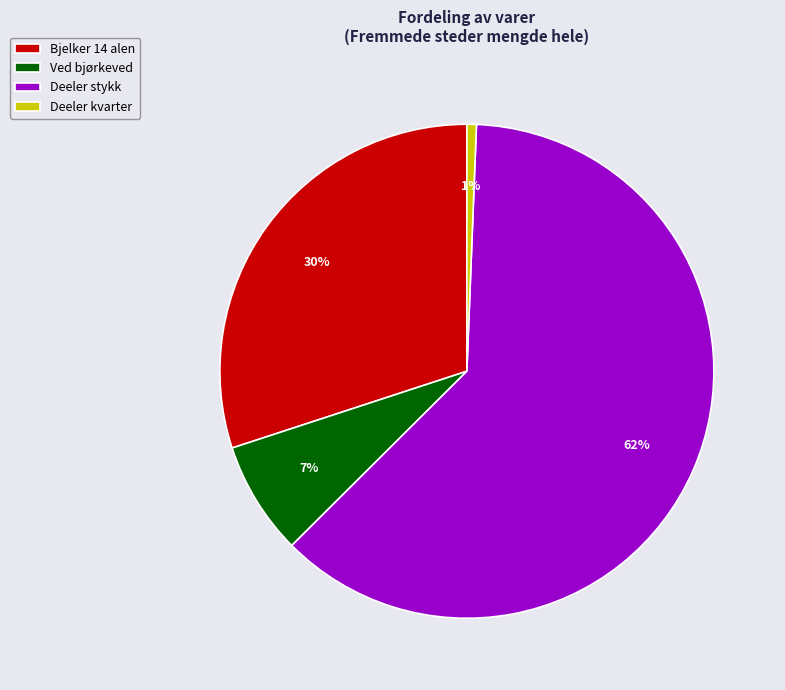

Is the sum of Ved bjørkeved and Deeler kvarter greater than half?

No